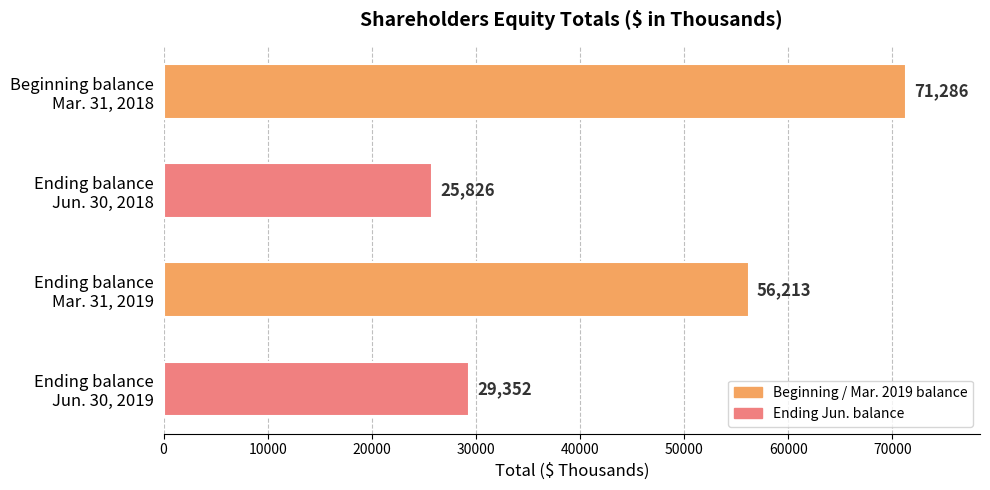

What is the average value?

45669